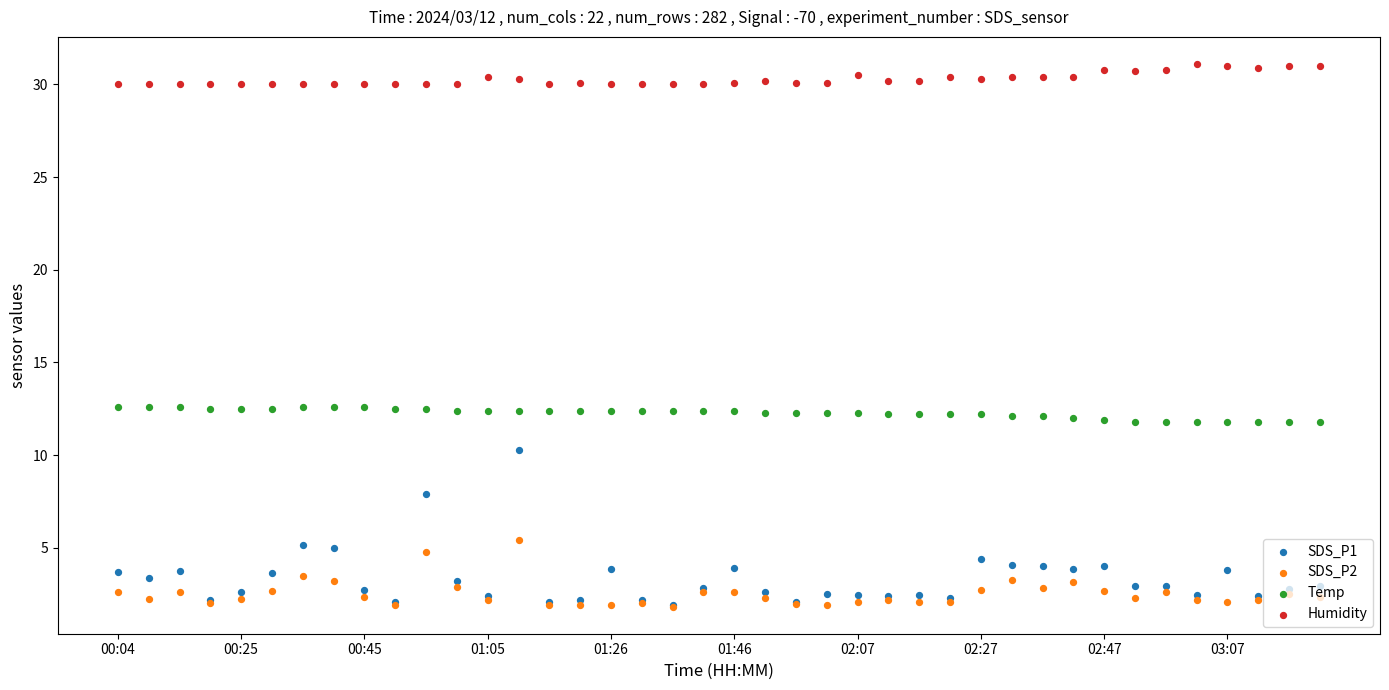

What are all the series names shown in the legend?

SDS_P1, SDS_P2, Temp, Humidity